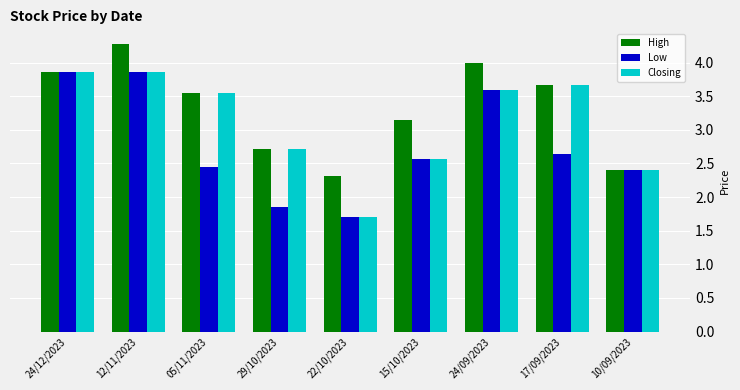

At which label does Closing reach its minimum?

22/10/2023